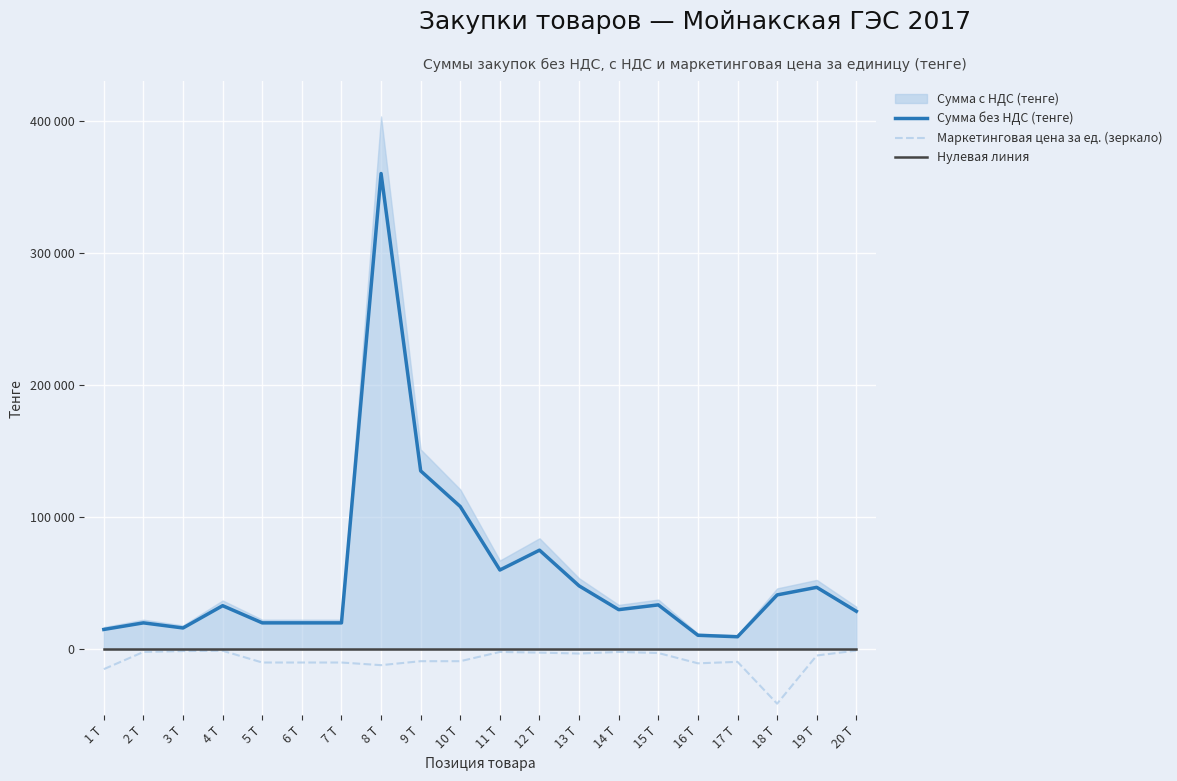

At which category does the chart reach its peak across all series?

8 T